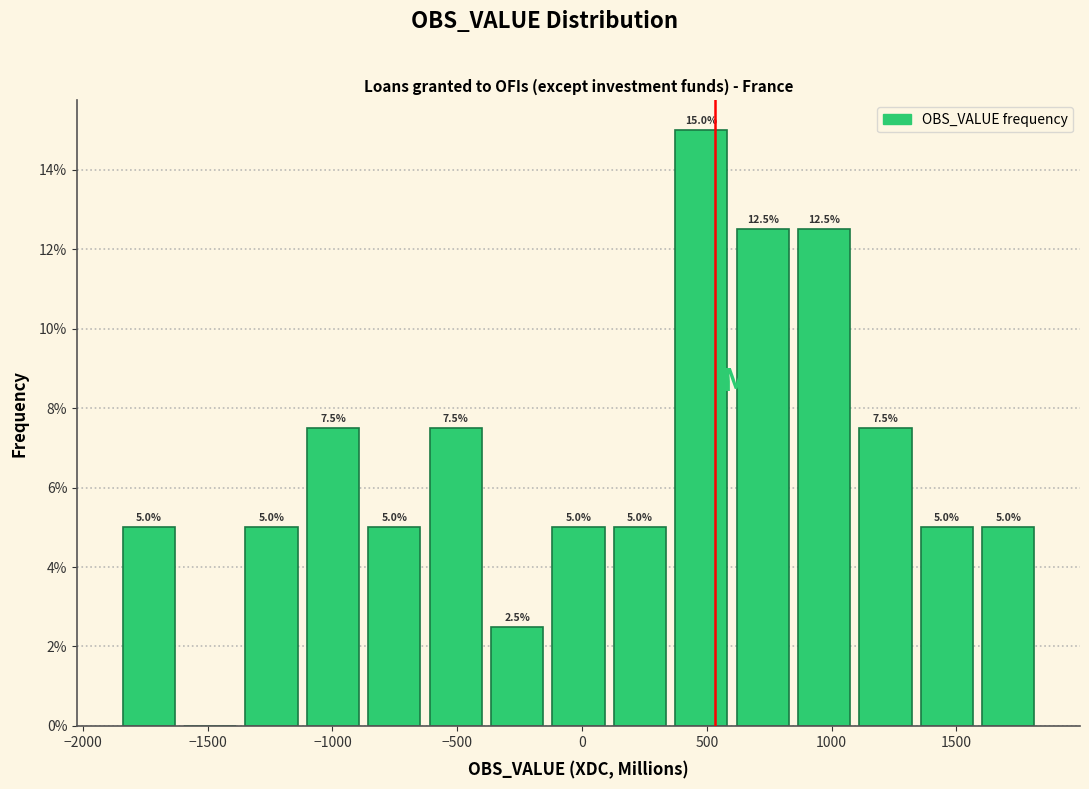

Which range on the x-axis has the tallest bar?

350 to 600